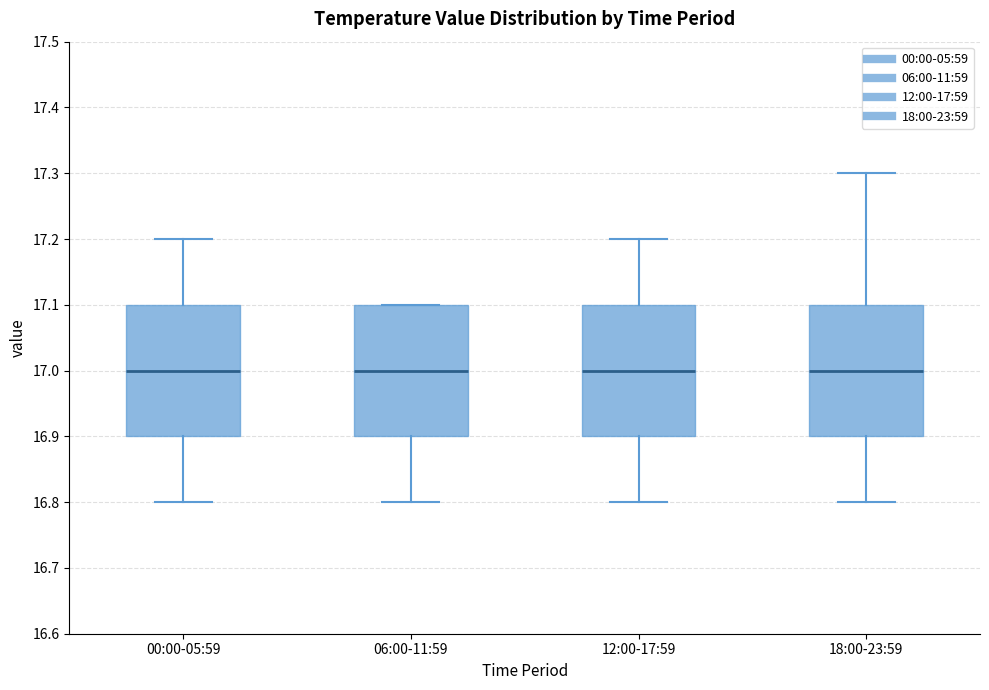

Reading left to right, transcribe this box plot: for each box, give where its median line is, the range the box spans, and where its two whiskers end, as read against the y-axis. The values are not printed on the chart, so give them approximately, as read against the axis.

00:00-05:59: median 17.0, box 16.9 to 17.1, whiskers 16.8 to 17.2
06:00-11:59: median 17.0, box 16.9 to 17.1, whiskers 16.8 to 17.1
12:00-17:59: median 17.0, box 16.9 to 17.1, whiskers 16.8 to 17.2
18:00-23:59: median 17.0, box 16.9 to 17.1, whiskers 16.8 to 17.3